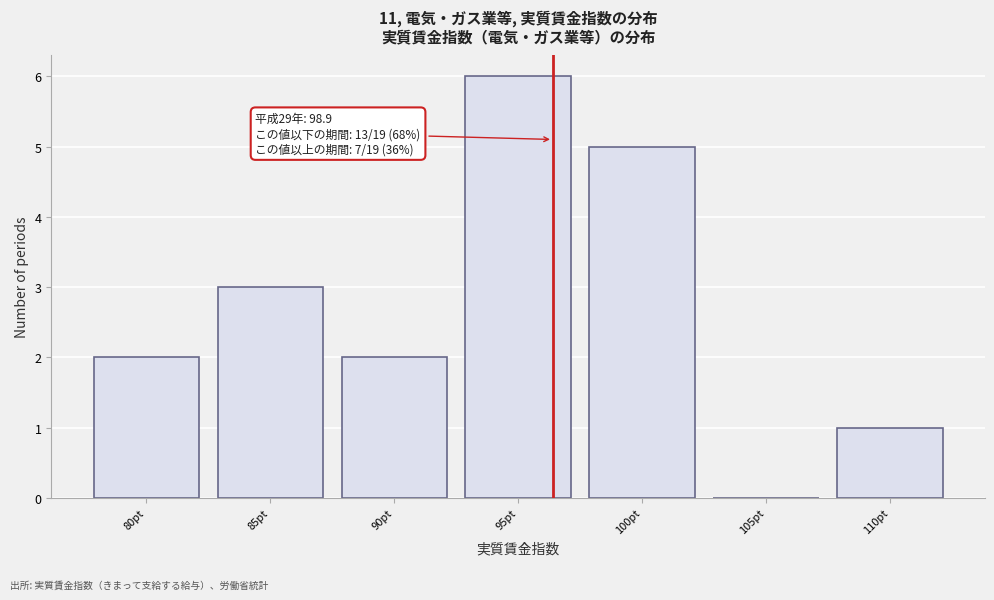

Reading left to right, what are all the values shown in this chart?

80pt=2	85pt=3	90pt=2	95pt=6	100pt=5	105pt=0	110pt=1